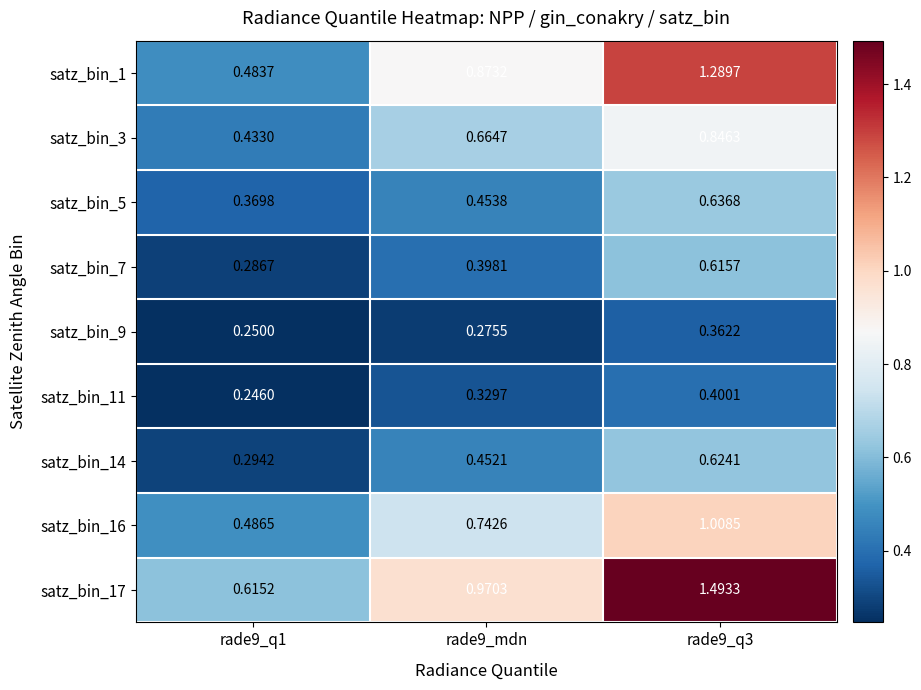

Is the value of satz_bin_16 at rade9_q1 greater than the value of satz_bin_9 at rade9_q3?

Yes